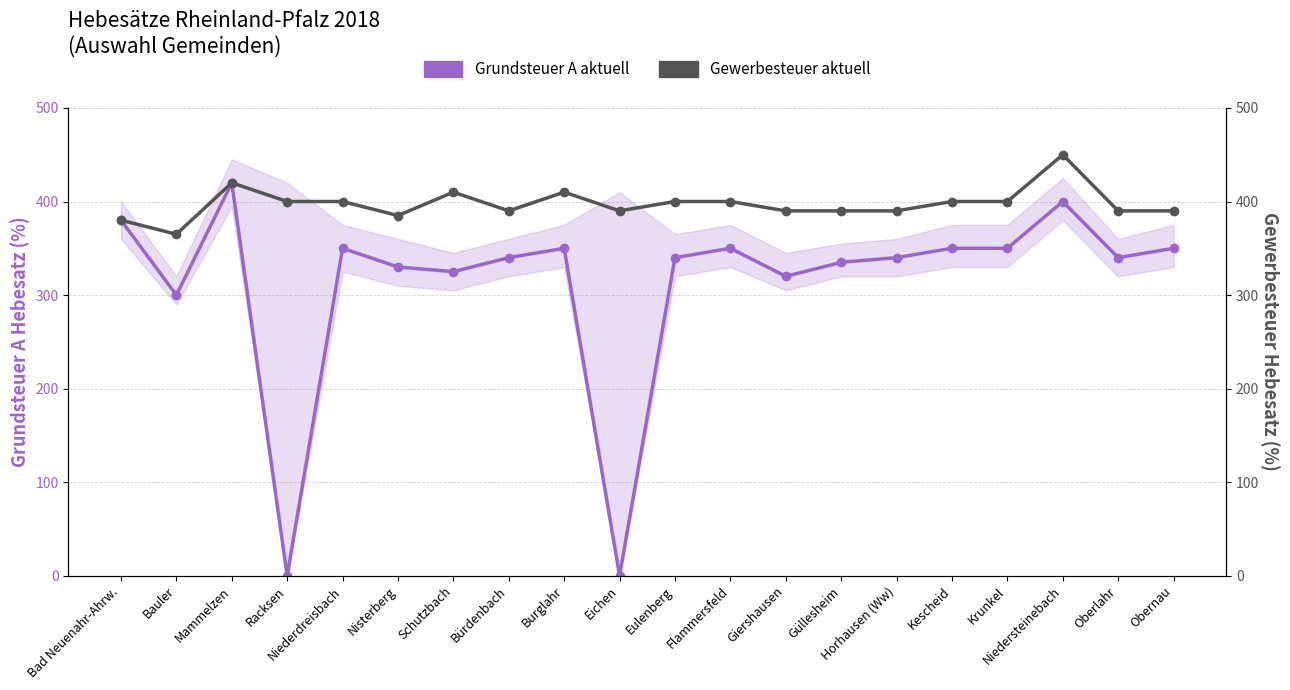

What value does the Grundsteuer A aktuell (Hebesatz %) series have at Nisterberg?

330